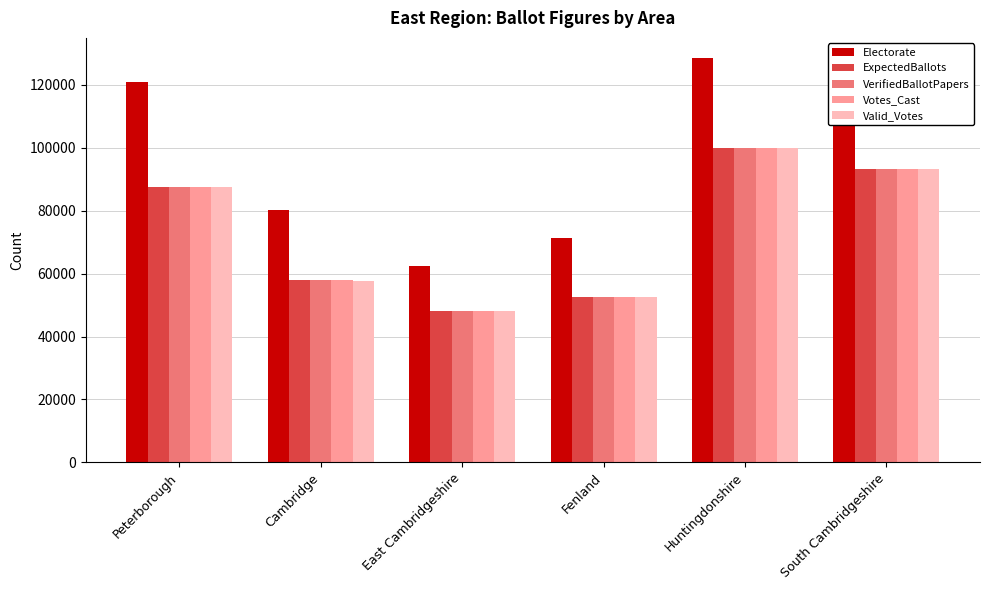

Reading left to right, what are all the values shown in this chart?

Electorate: Peterborough=120892	Cambridge=80108	East Cambridgeshire=62435	Fenland=71447	Huntingdonshire=128486	South Cambridgeshire=114830
ExpectedBallots: Peterborough=87474	Cambridge=57871	East Cambridgeshire=48129	Fenland=52653	Huntingdonshire=99996	South Cambridgeshire=93268
VerifiedBallotPapers: Peterborough=87469	Cambridge=57860	East Cambridgeshire=48120	Fenland=52649	Huntingdonshire=99990	South Cambridgeshire=93263
Votes_Cast: Peterborough=87469	Cambridge=57852	East Cambridgeshire=48124	Fenland=52649	Huntingdonshire=99990	South Cambridgeshire=93250
Valid_Votes: Peterborough=87392	Cambridge=57799	East Cambridgeshire=48086	Fenland=52626	Huntingdonshire=99927	South Cambridgeshire=93189